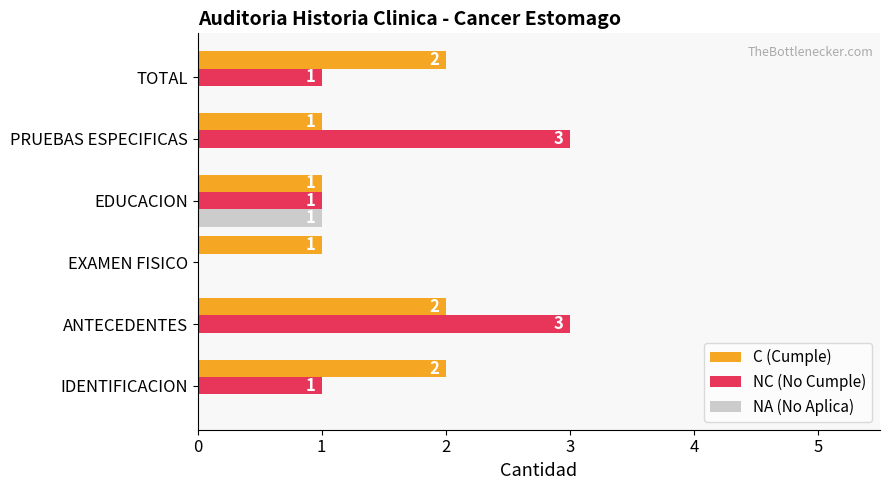

True or false: NA (No Aplica) has a value of 0 at IDENTIFICACION.

True